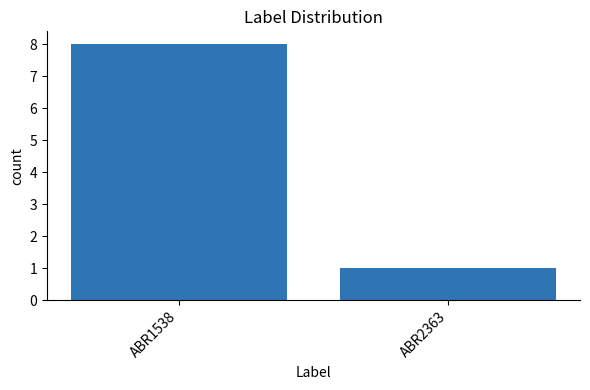

What is the sum of the values at ABR1538 and ABR2363?

9